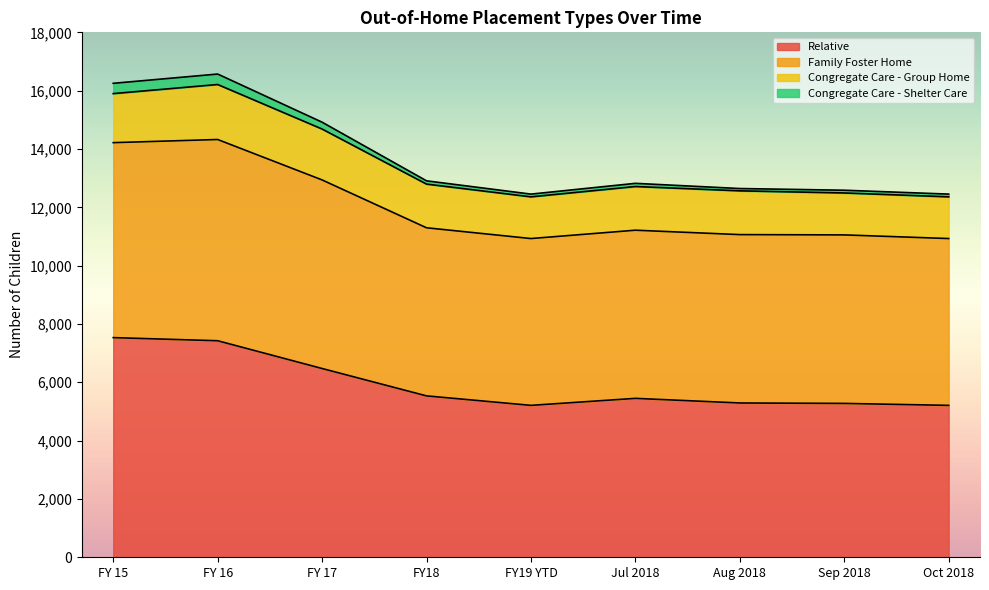

True or false: Congregate Care - Shelter Care has more than 0 interior local peaks.

True